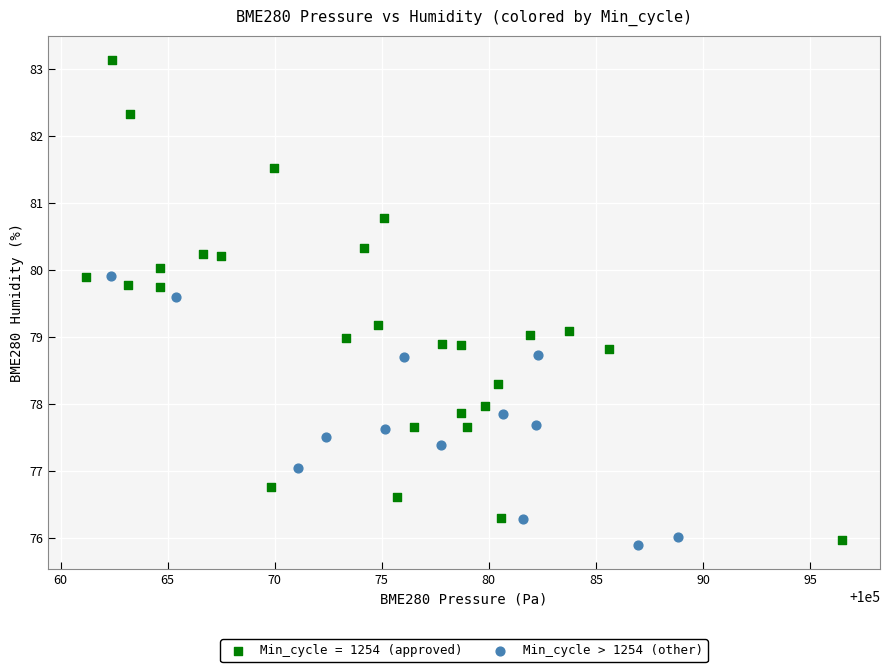

Which series reaches the maximum Y coordinate?

Min_cycle = 1254 (approved)